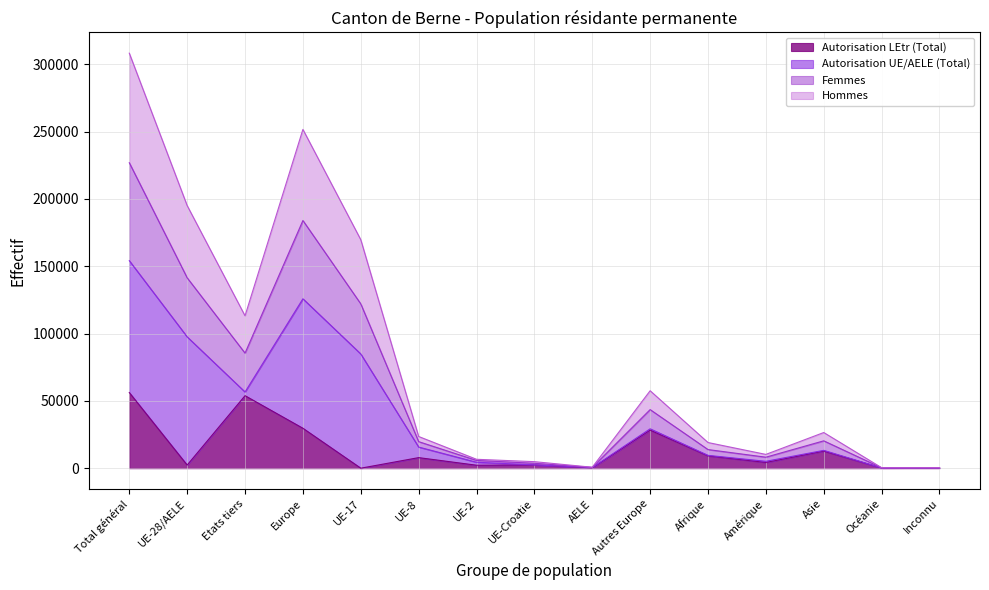

The Autorisation LEtr (Total) series shows 367 at AELE. True or false?

False